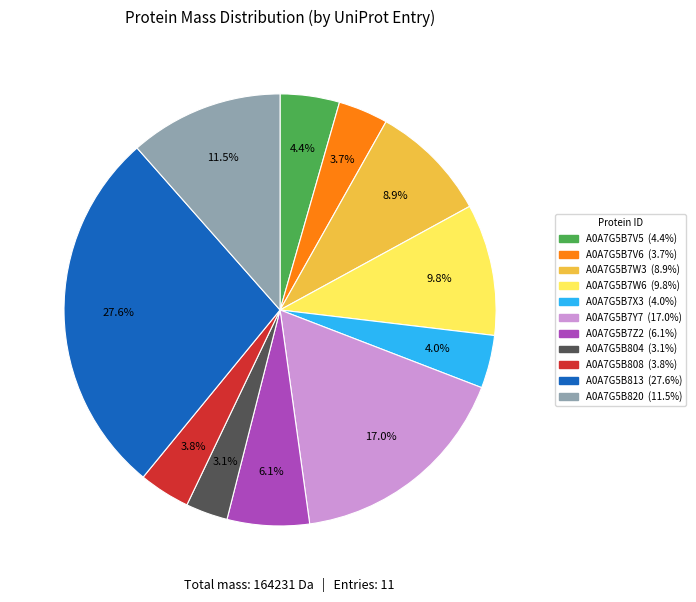

What portion of the pie excludes A0A7G5B808?

96.2%